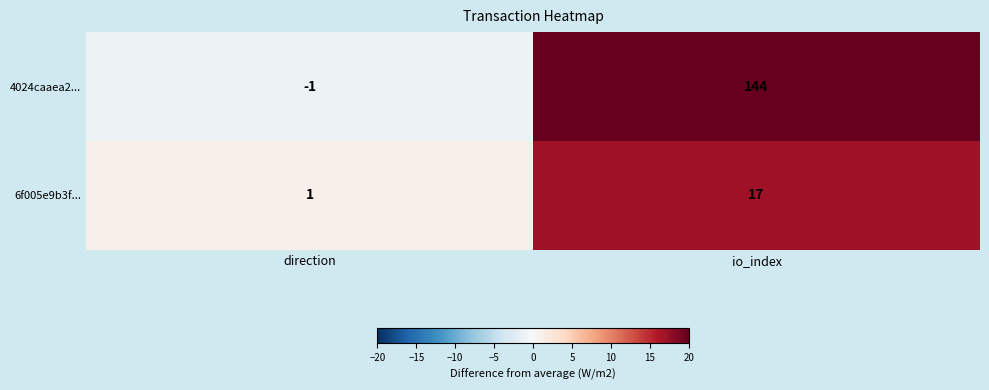

True or false: 4024caaea2... has a value of 206 at io_index.

False